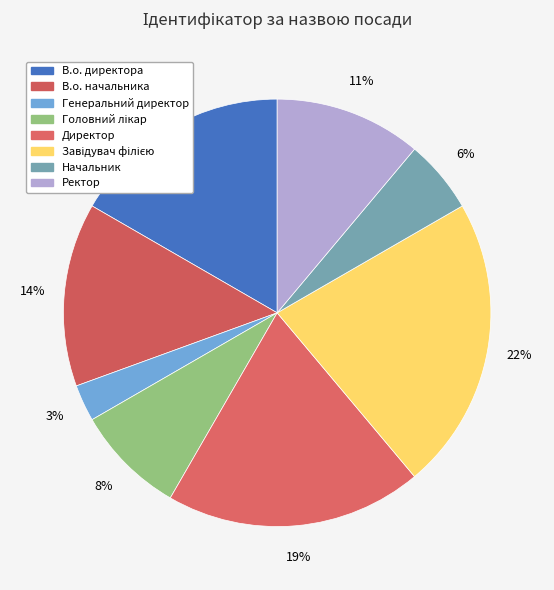

To the nearest percent, what is the average slice percentage?

12%